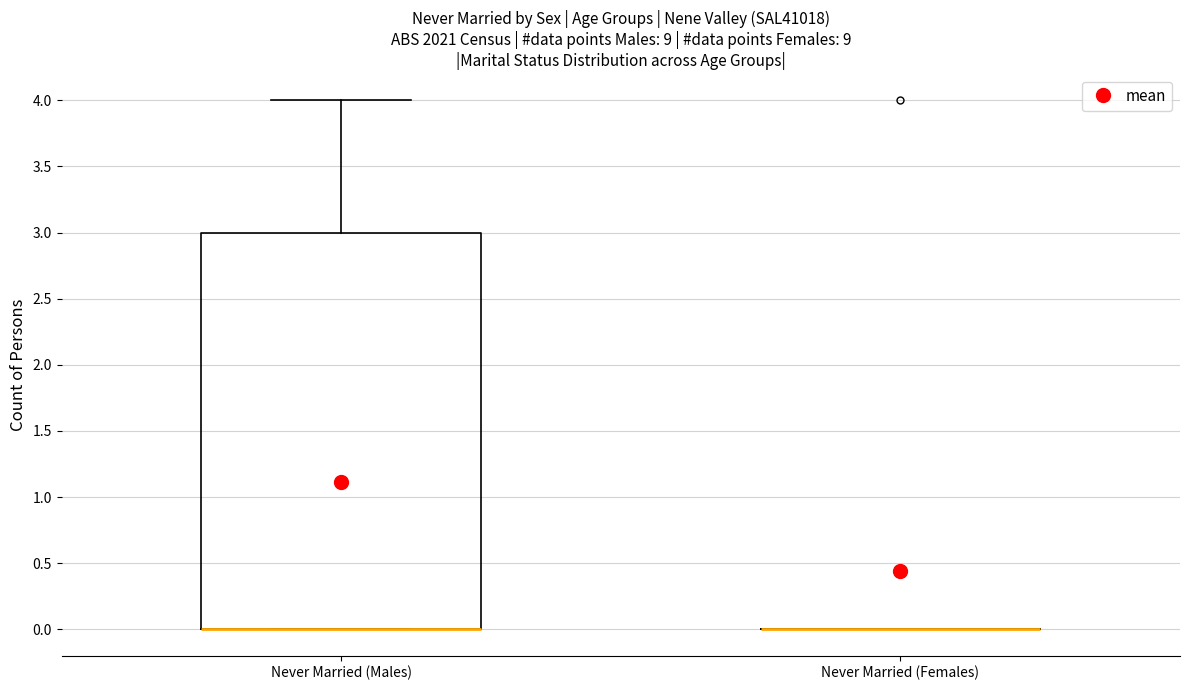

Reading left to right, transcribe this box plot: for each box, give where its median line is, the range the box spans, and where its two whiskers end, as read against the y-axis. The values are not printed on the chart, so give them approximately, as read against the axis.

Never Married (Males): median 0 (drawn on the box's lower edge), box 0 to 3, whiskers 0 to 4
Never Married (Females): box collapsed to a line at 0, whiskers 0 to 0